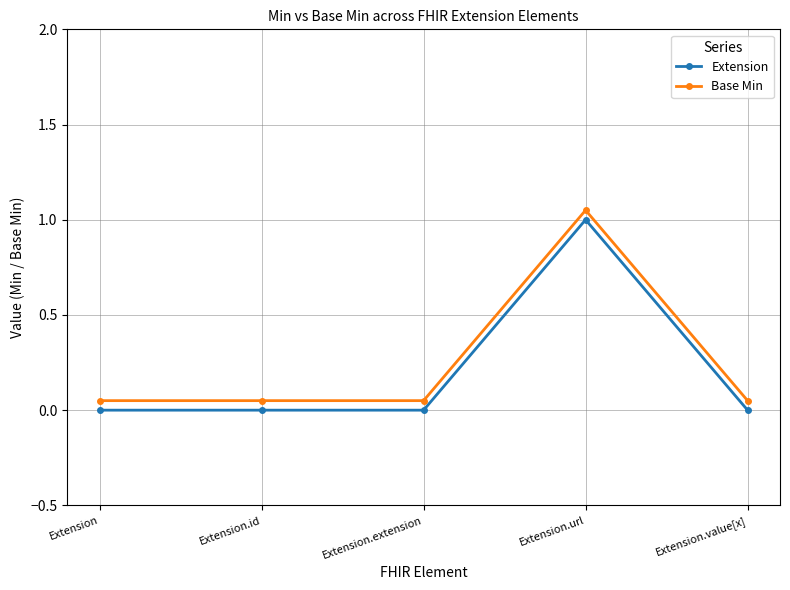

Which category has the highest value across all series?

Extension.url